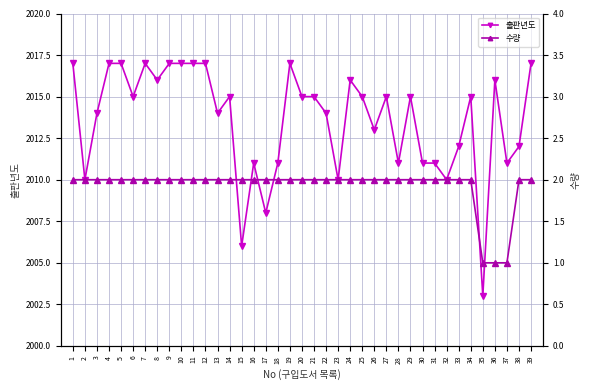

What are all the series names shown in the legend?

출판년도, 수량